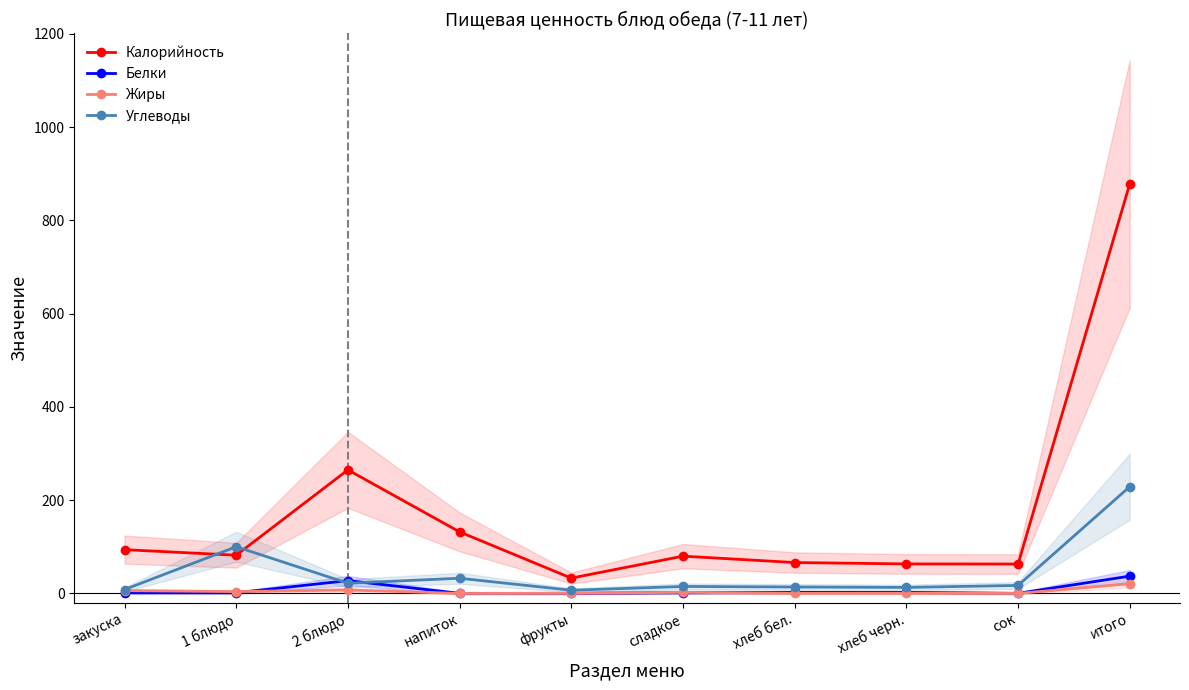

Which series has the largest total across all categories?

Калорийность